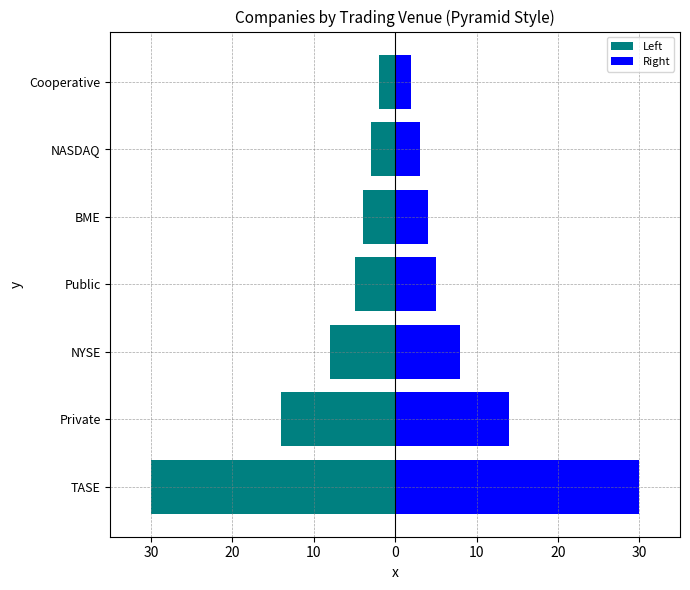

What are all the series names shown in the legend?

Left, Right